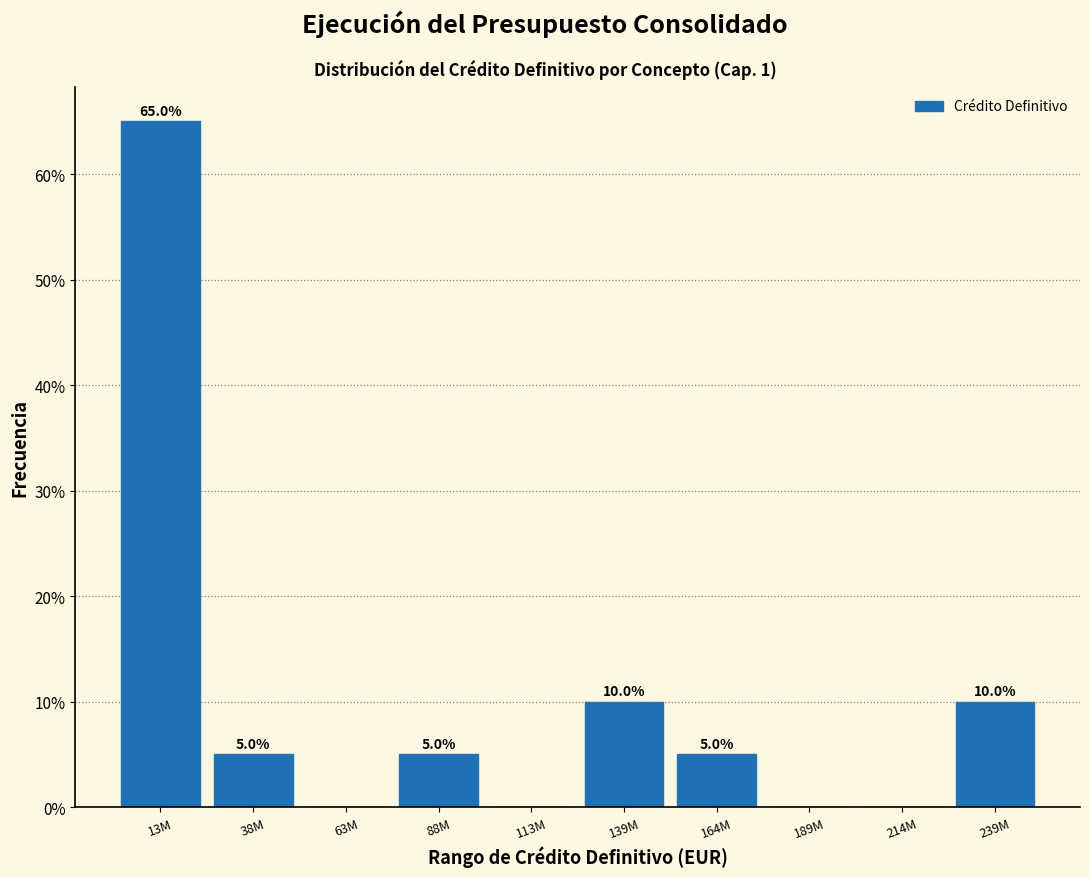

Reading left to right, transcribe all the data shown in this chart.

13M=65	38M=5	63M=0	88M=5	113M=0	139M=10	164M=5	189M=0	214M=0	239M=10